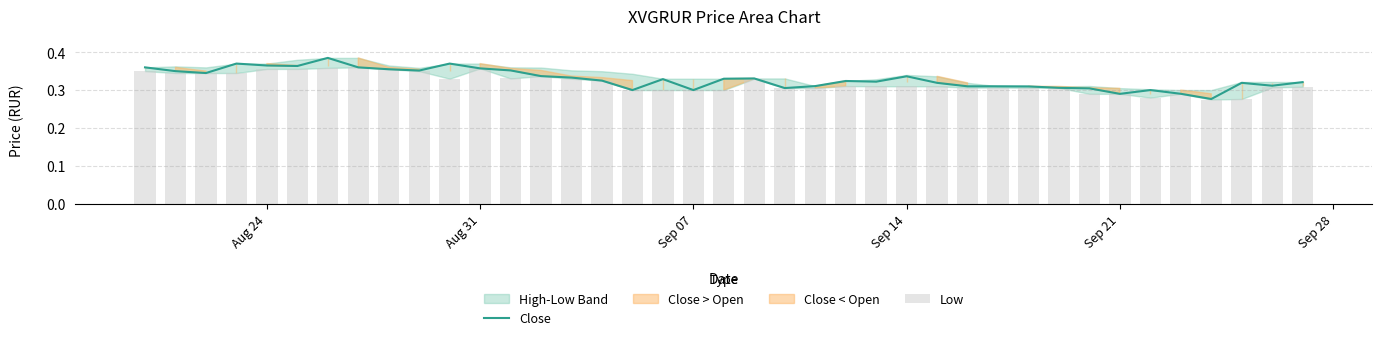

Is it true that Close equals 0.5 at Aug 31?

False